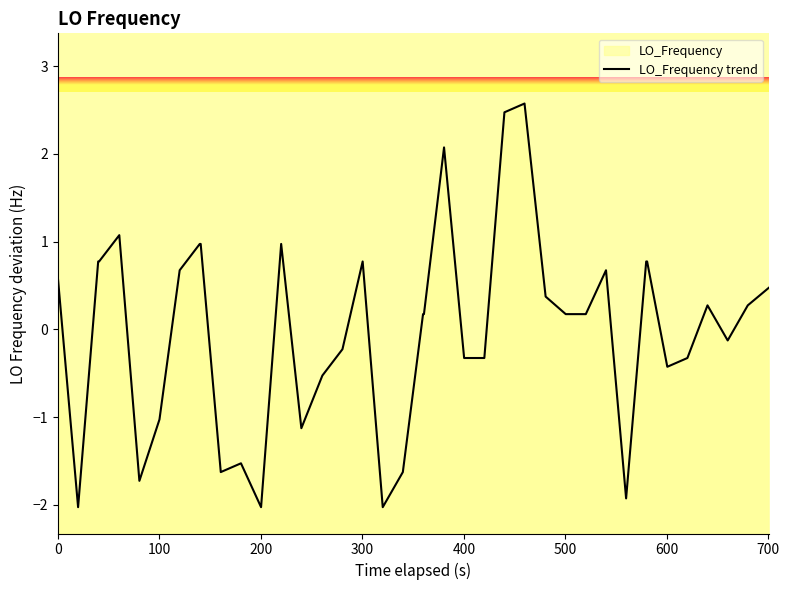

How many points are lower than both their immediate neighbors (excluding endpoints)?

9